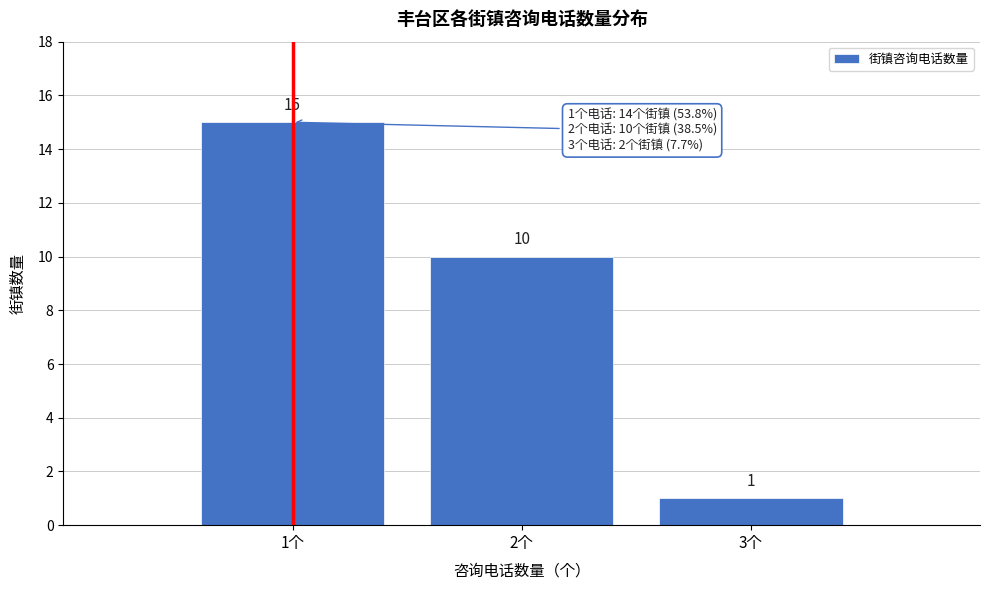

Reading right to left, what are all the values shown in this chart?

3个=1	2个=10	1个=15